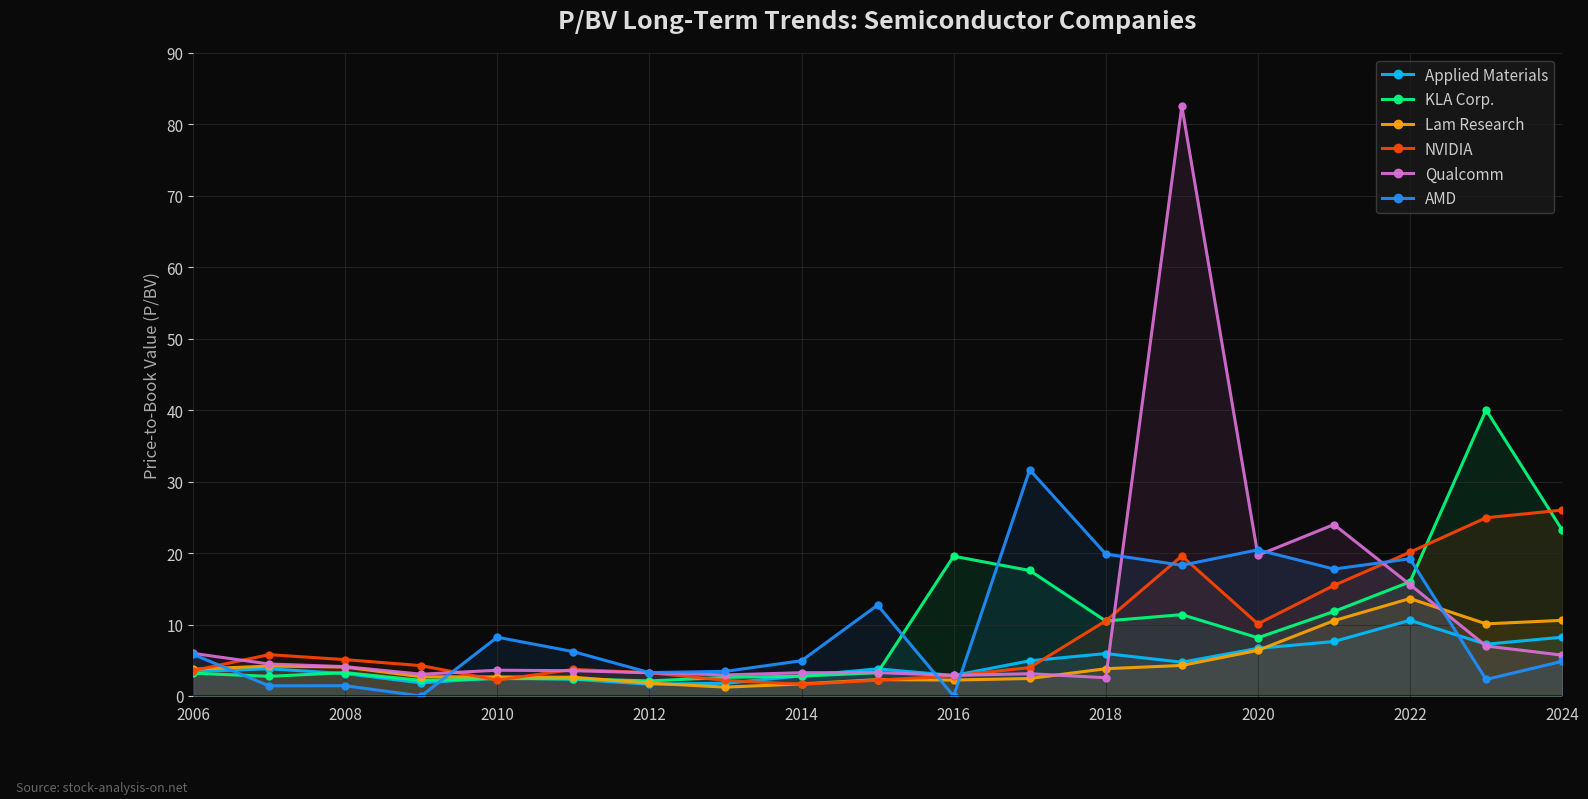

Reading left to right, what are all the values shown in this chart?

Applied Materials: 3.4	3.8	3.1	1.8	2.5	2.4	1.6	1.8	2.8	3.8	2.9	4.9	5.9	4.7	6.7	7.6	10.6	7.2	8.2
KLA Corp.: 3.2	2.8	3.3	2.2	2.4	2.4	2.1	2.6	2.8	3.3	19.6	17.6	10.5	11.4	8.2	11.8	16.0	40.0	23.2
Lam Research: 3.8	4.2	4.0	2.7	2.7	2.6	1.8	1.2	1.7	2.3	2.2	2.5	3.8	4.3	6.4	10.6	13.6	10.1	10.6
NVIDIA: 3.5	5.8	5.1	4.2	2.2	3.7	3.3	2.2	1.6	2.2	2.8	4.0	10.5	19.6	10.1	15.5	20.1	24.9	26.0
Qualcomm: 6.0	4.5	4.1	3.0	3.6	3.5	3.2	3.0	3.3	3.3	2.9	3.1	2.6	82.6	19.7	24.0	15.6	7.0	5.7
AMD: 5.8	1.4	1.4	0.0	8.2	6.2	3.3	3.5	4.9	12.7	0.0	31.7	19.9	18.3	20.5	17.8	19.2	2.3	4.8